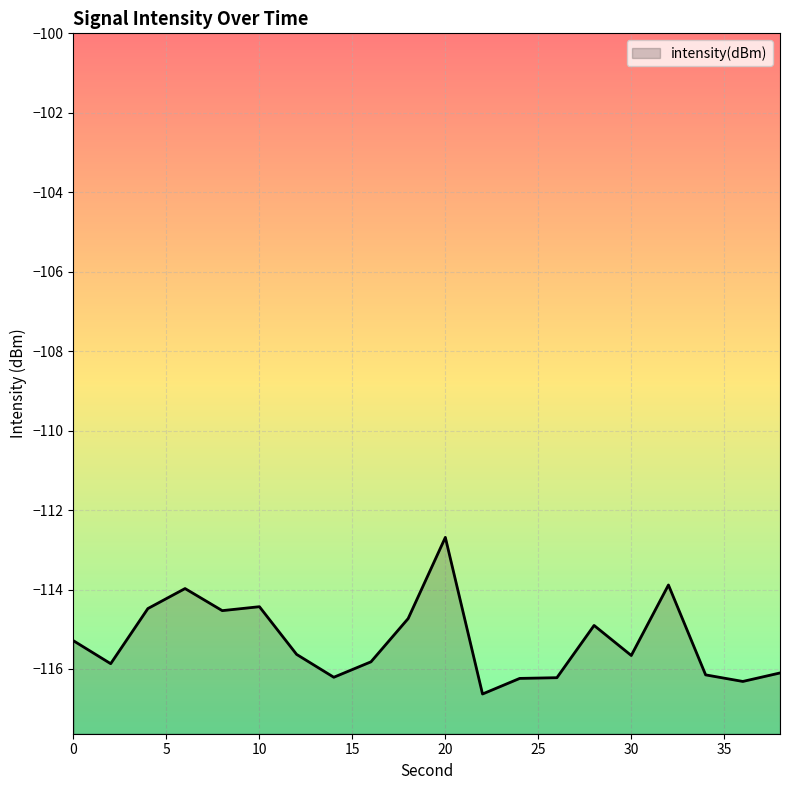

What is the sum of the values at 30 and 6?

-229.6